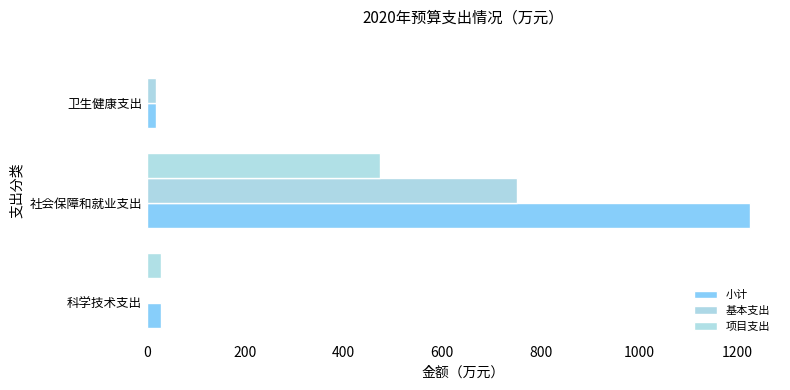

Which label corresponds to the largest value in the chart?

社会保障和就业支出